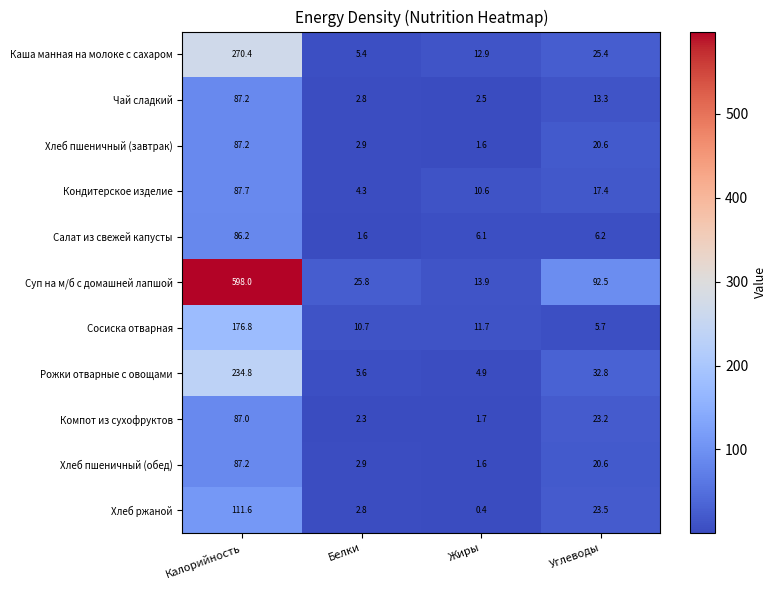

Rank the categories by Суп на м/б с домашней лапшой value from highest to lowest.

Калорийность, Углеводы, Белки, Жиры